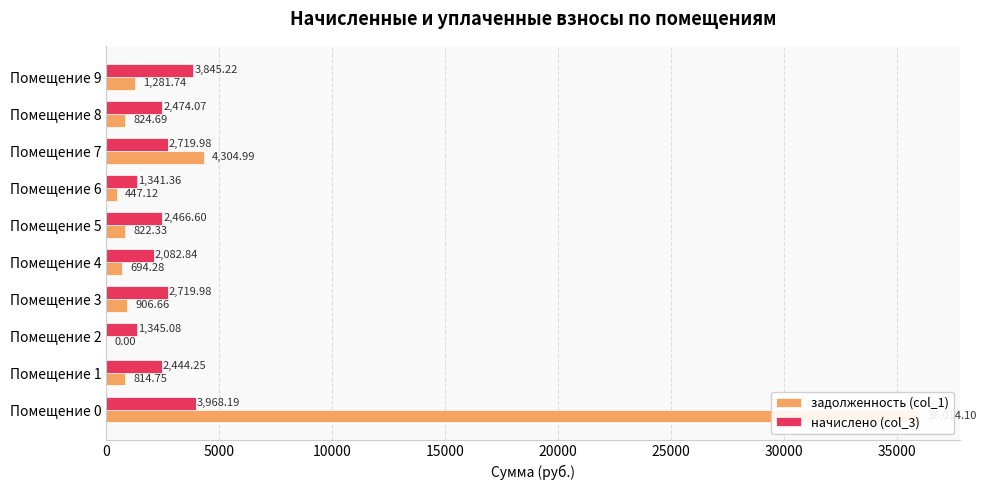

Reading left to right, transcribe all the data shown in this chart.

задолженность (col_1): 36014.1	814.8	0.0	906.7	694.3	822.3	447.1	4305.0	824.7	1281.7
начислено (col_3): 3968.2	2444.2	1345.1	2720.0	2082.8	2466.6	1341.4	2720.0	2474.1	3845.2